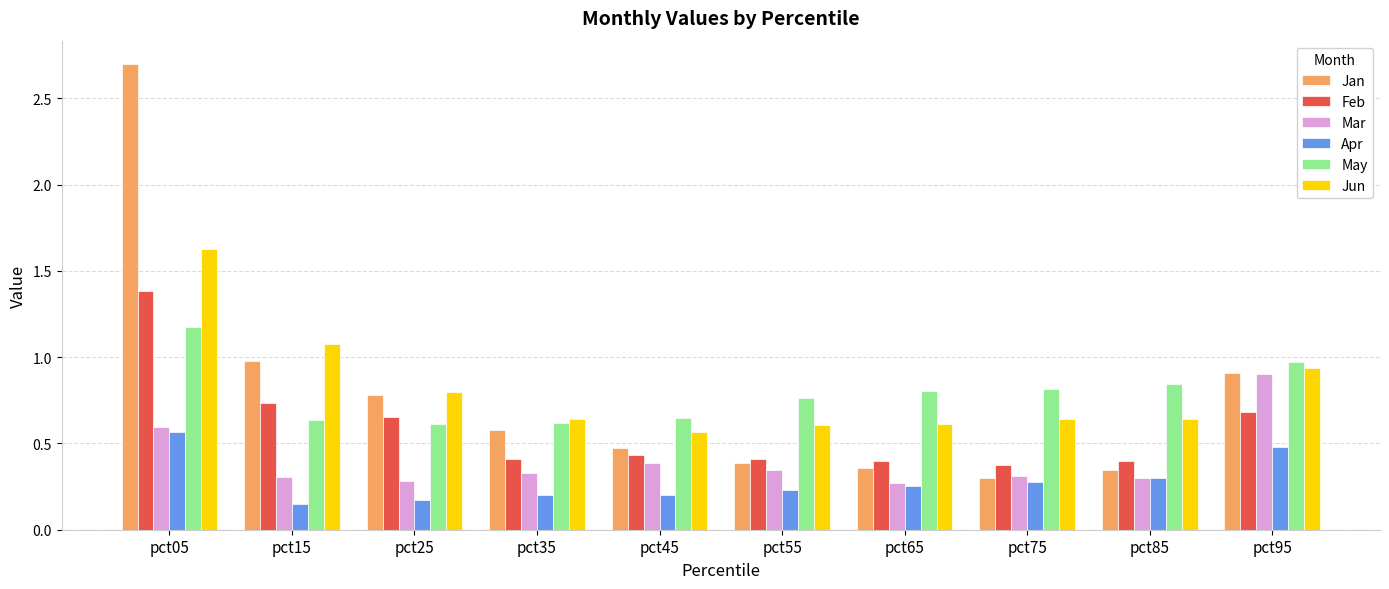

At which category is the sum across all series the highest?

pct05